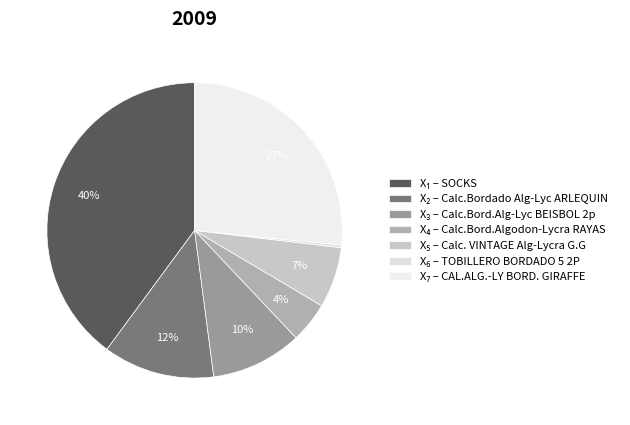

Is there any slice that represents more than half of the pie?

No